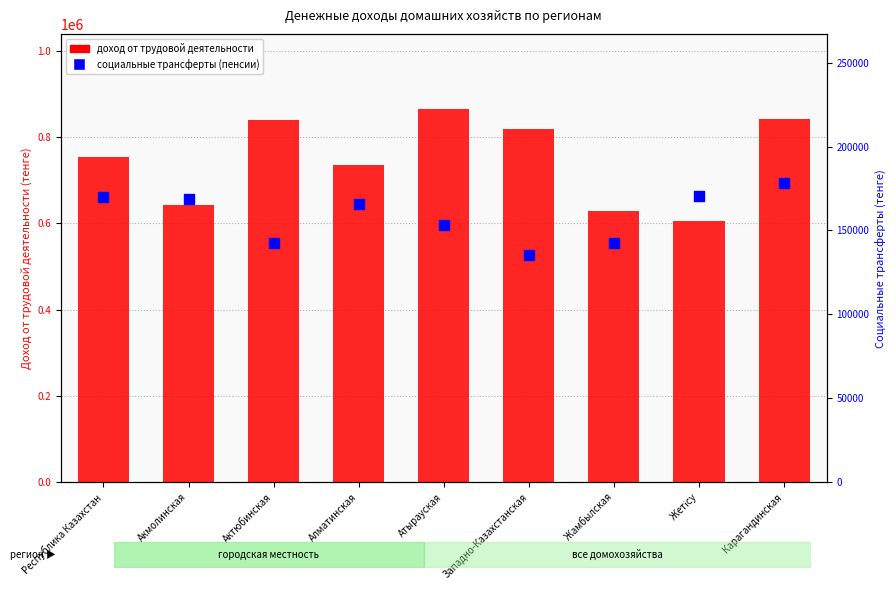

Is the value of доход от трудовой деятельности at Республика Казахстан greater than the value of социальные трансферты (пенсии) at Западно-Казахстанская?

Yes